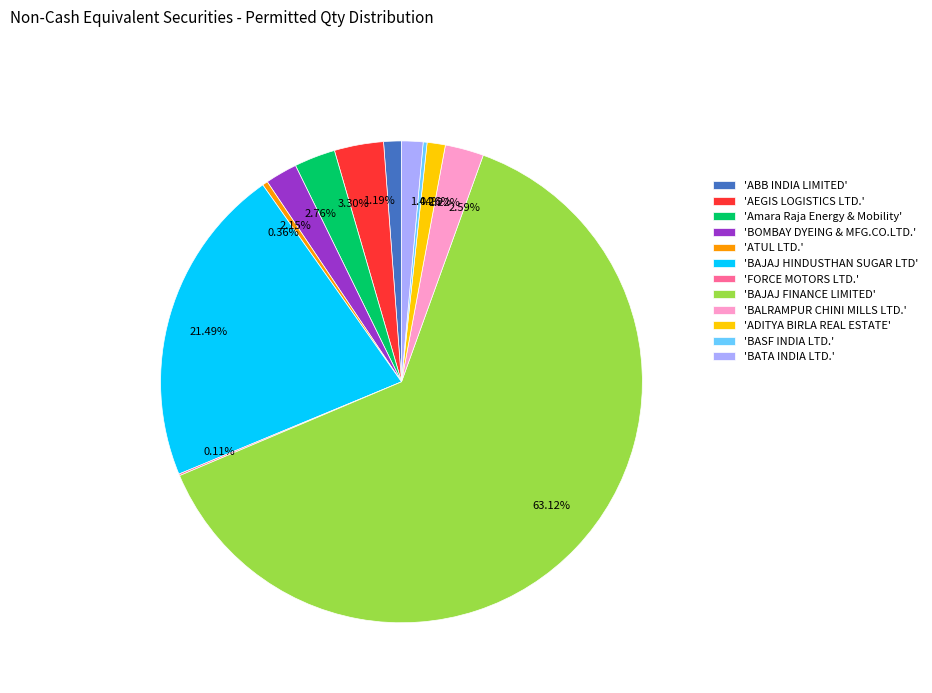

Approximately how many times larger is the value at 1.44% compared to 0.36%?

4.0